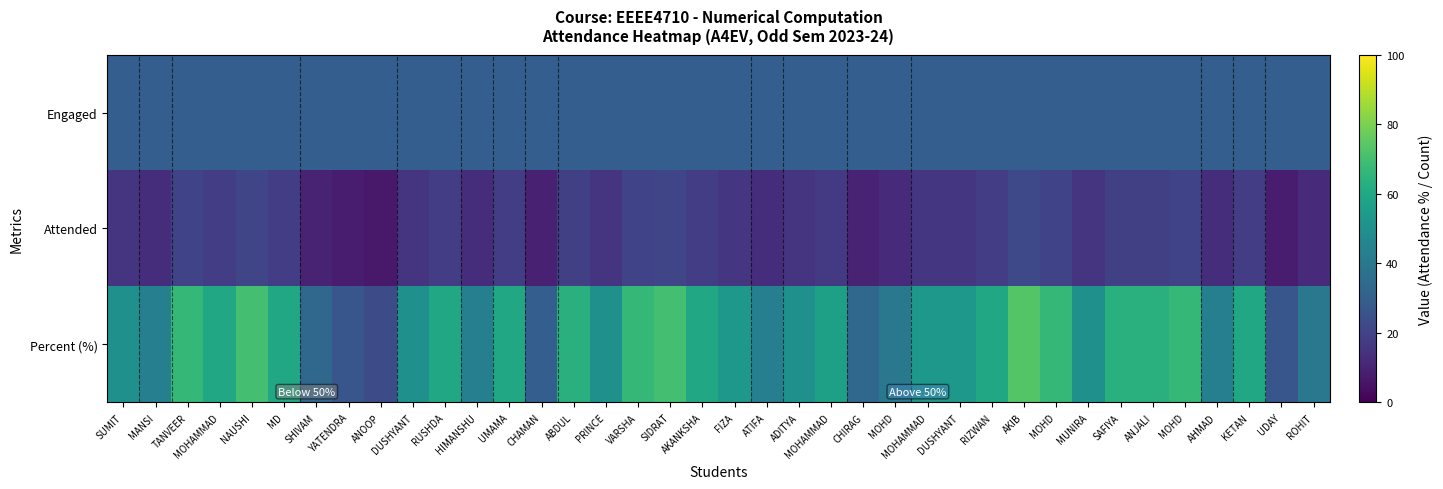

Which category has the highest value across all series?

AKIB